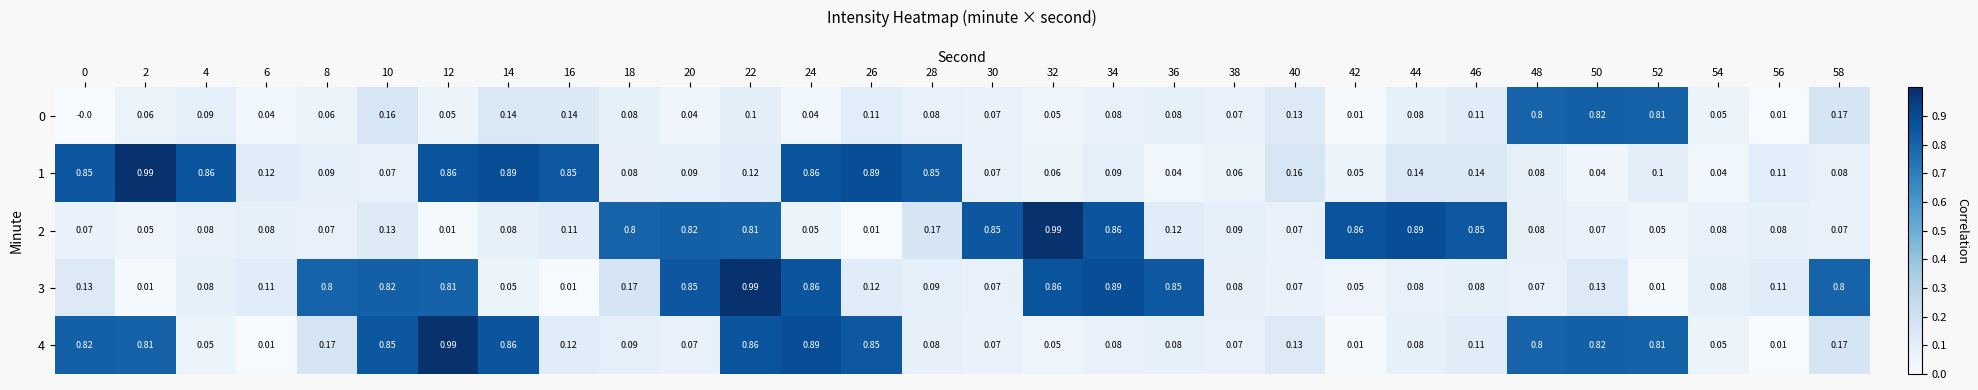

Is the value of 1 at 8 greater than the value of 3 at 34?

No